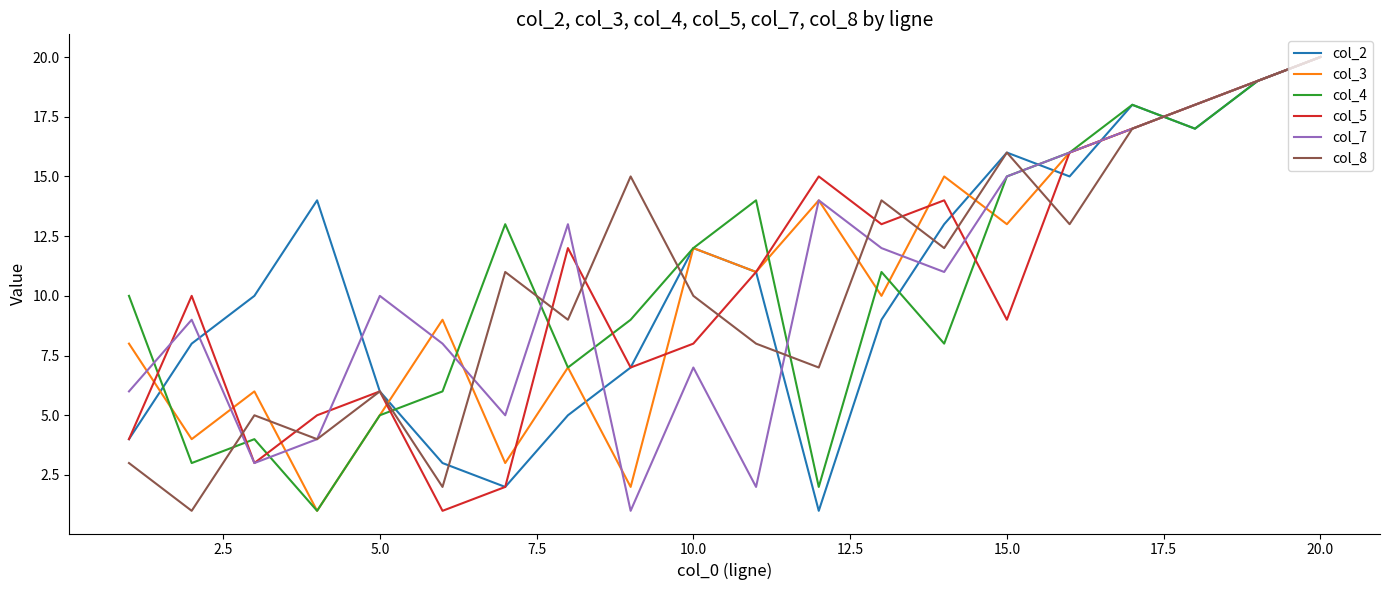

What is the maximum value shown in the chart?

20